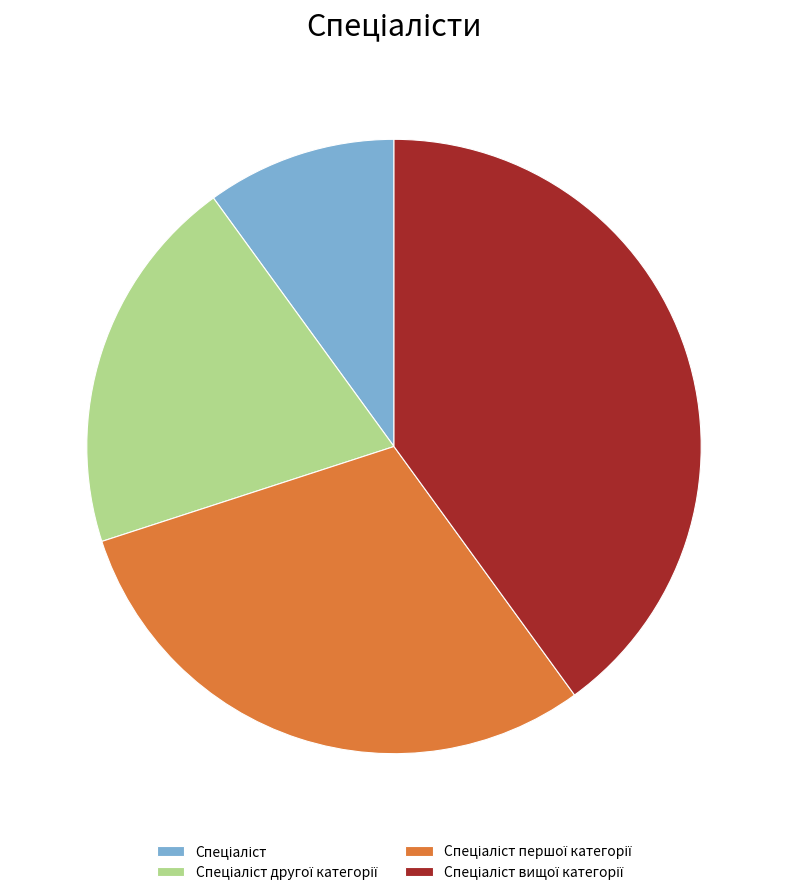

Is there a majority slice in this chart?

No